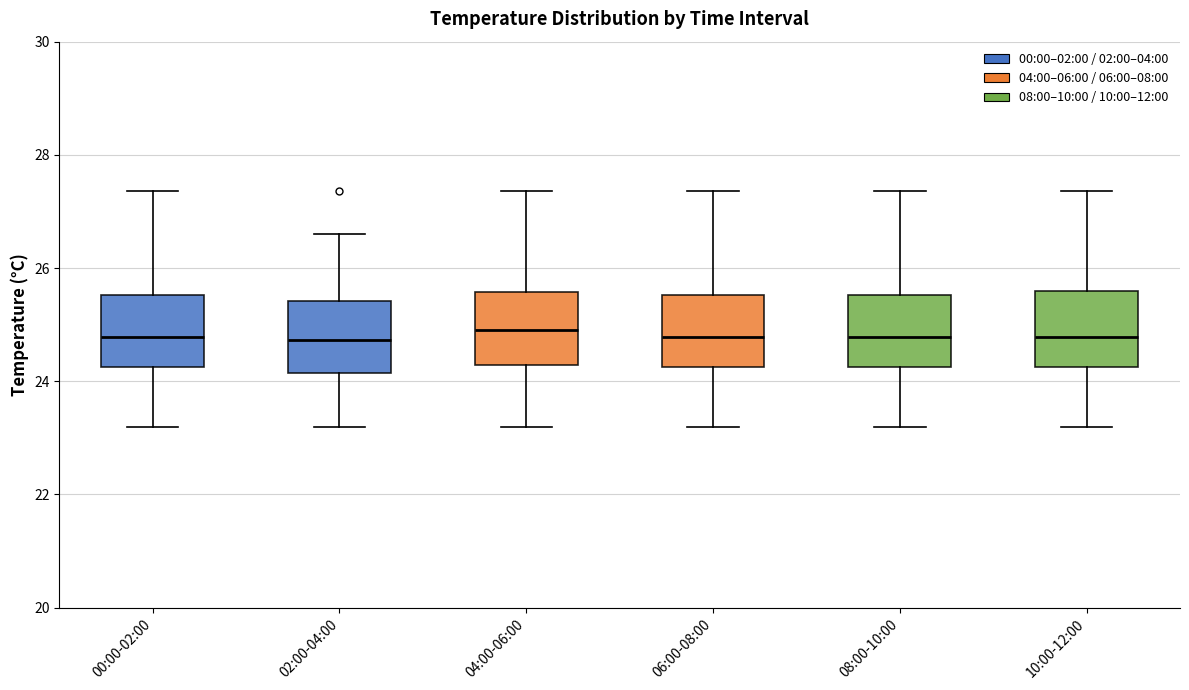

Reading left to right, read every box against the y-axis: the position of its median line, the range the box covers, and the ends of its whiskers. The values are not printed on the chart, so give them approximately, as read against the axis.

00:00-02:00: median 24.8, box 24.2 to 25.6, whiskers 23.2 to 27.4
02:00-04:00: median 24.8, box 24.2 to 25.4, whiskers 23.2 to 26.6
04:00-06:00: median 25.0, box 24.2 to 25.6, whiskers 23.2 to 27.4
06:00-08:00: median 24.8, box 24.2 to 25.6, whiskers 23.2 to 27.4
08:00-10:00: median 24.8, box 24.2 to 25.6, whiskers 23.2 to 27.4
10:00-12:00: median 24.8, box 24.2 to 25.6, whiskers 23.2 to 27.4